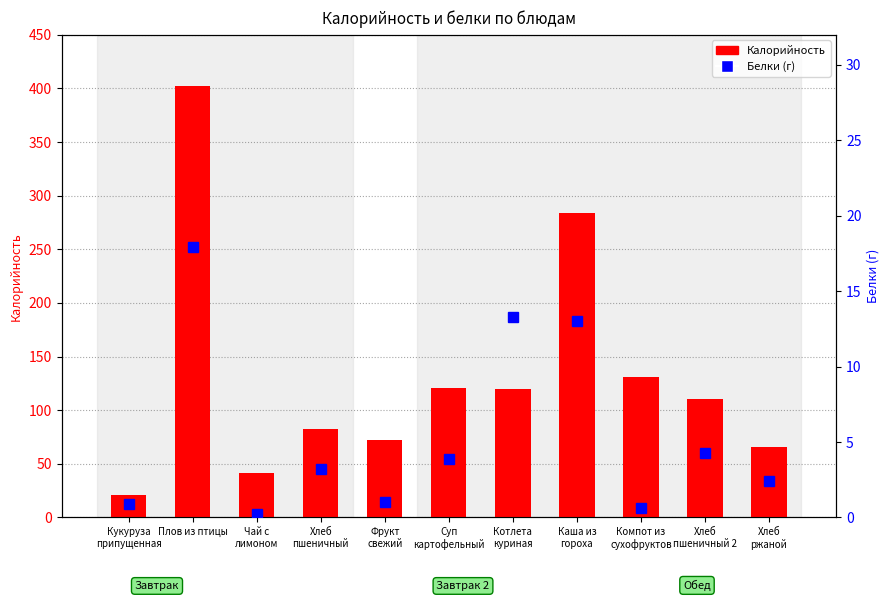

True or false: Белки (г) has a value of 6.3 at Каша из
гороха.

False